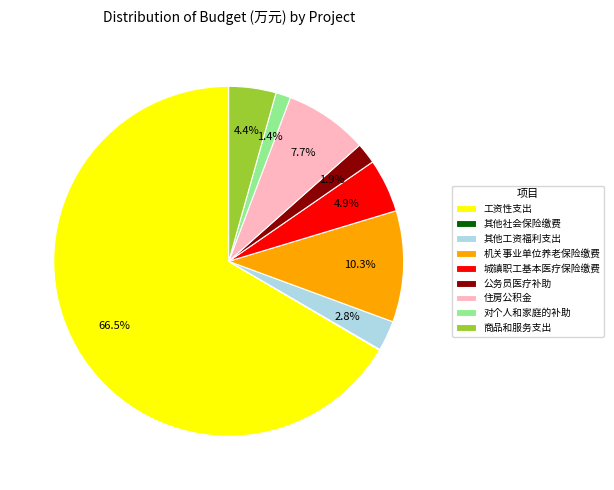

Approximately how many times larger is the value at 住房公积金 compared to 商品和服务支出?

1.8